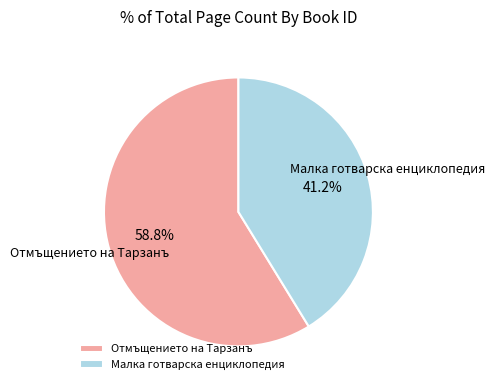

Does any single category account for the majority?

Yes